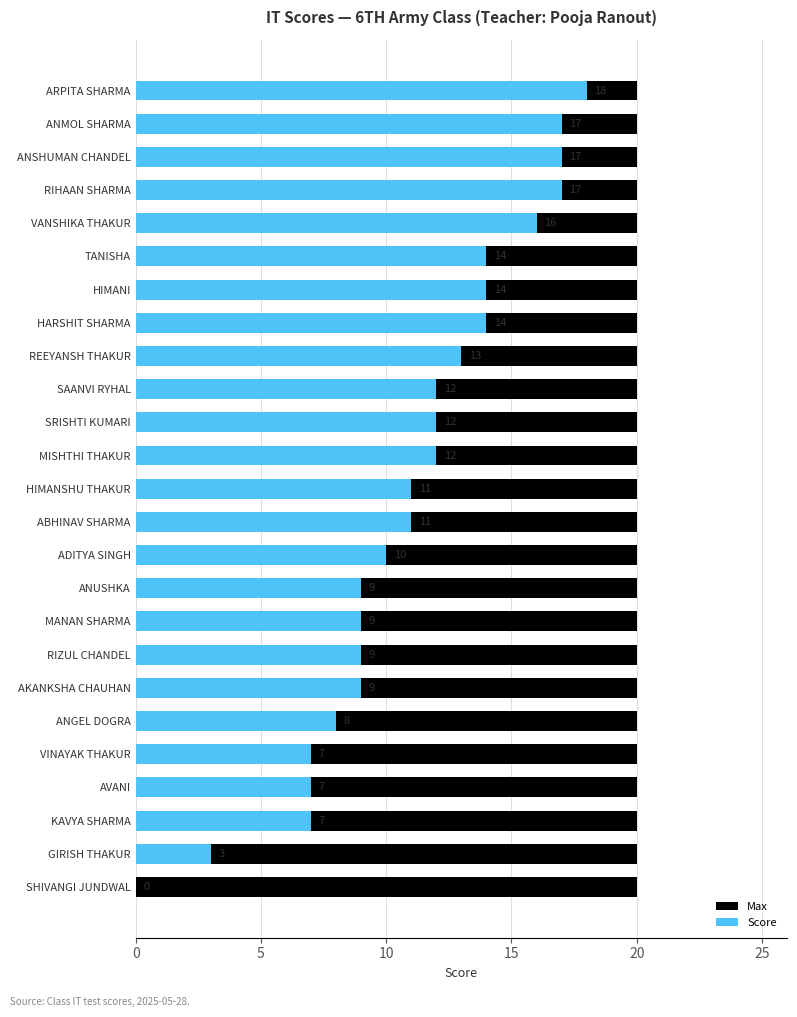

How many bars are there in each group?

2